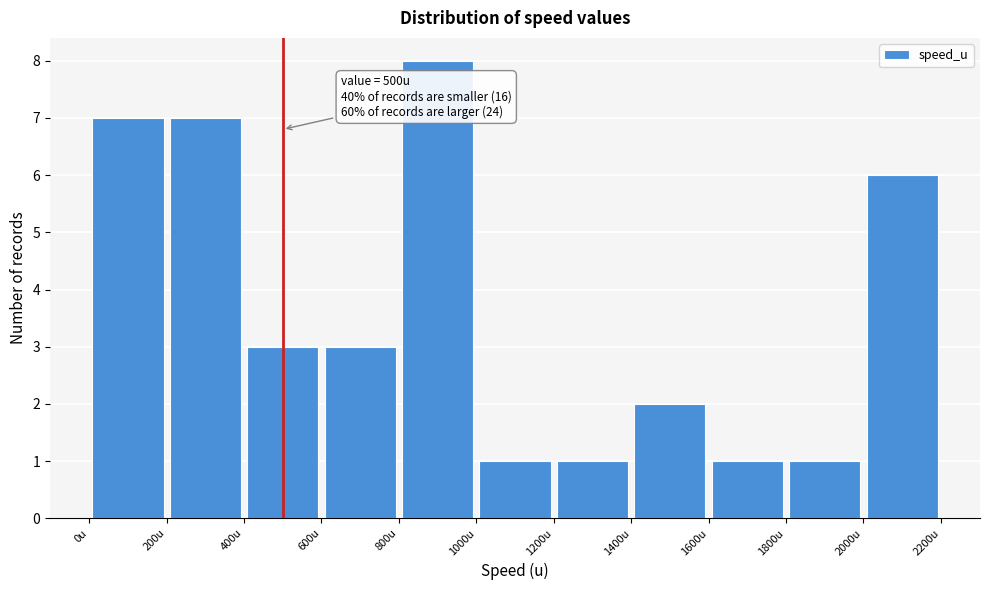

Over which range of the x-axis is the bar tallest?

800 to 1000